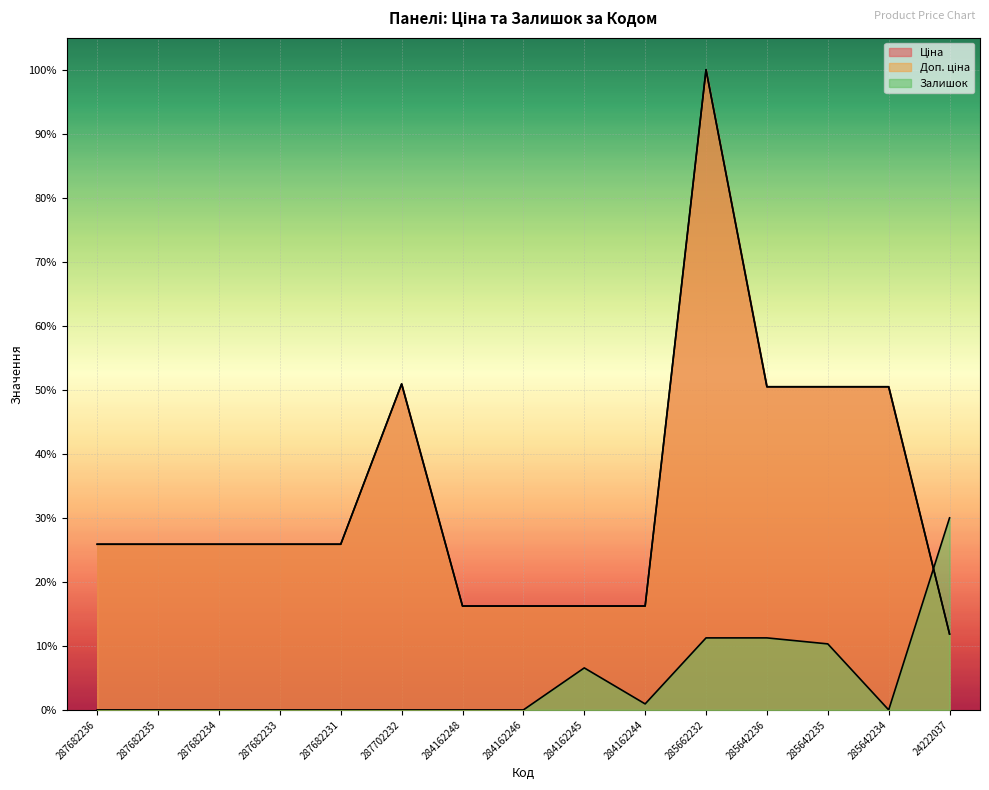

Rank the series by their maximum value, from highest to lowest.

Ціна, Доп. ціна, Залишок